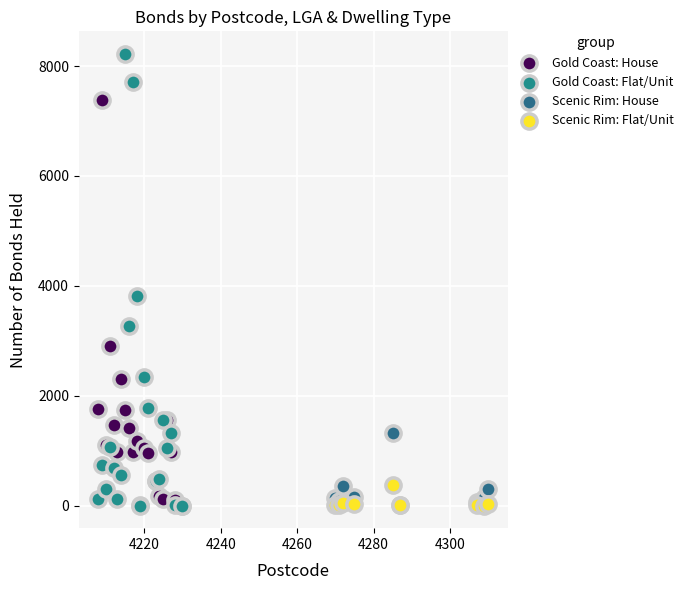

Which series reaches the maximum Y coordinate?

Gold Coast: Flat/Unit